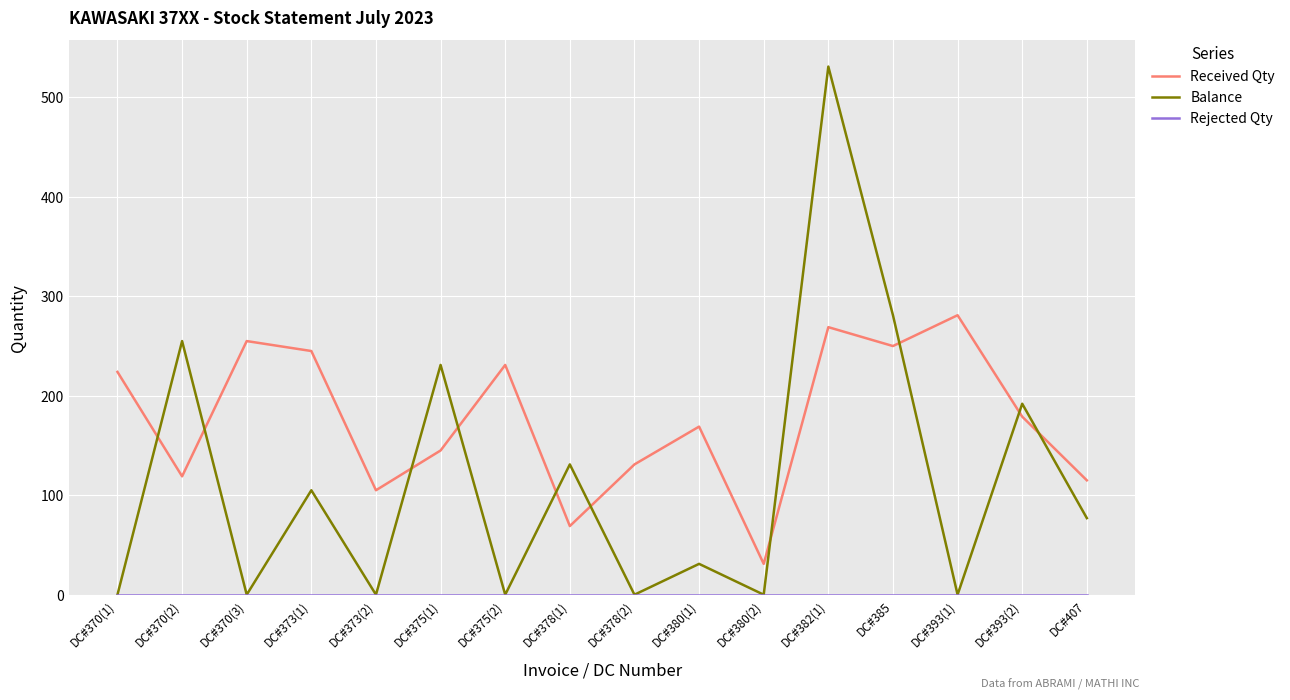

What is the difference between the highest and lowest values at DC#375(1)?

231